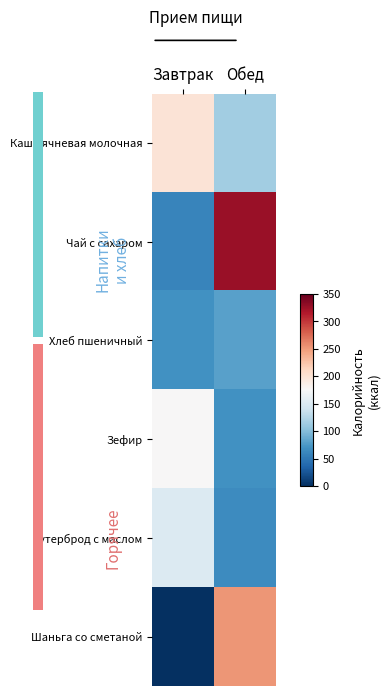

At how many categories does at least one series exceed 211?

1